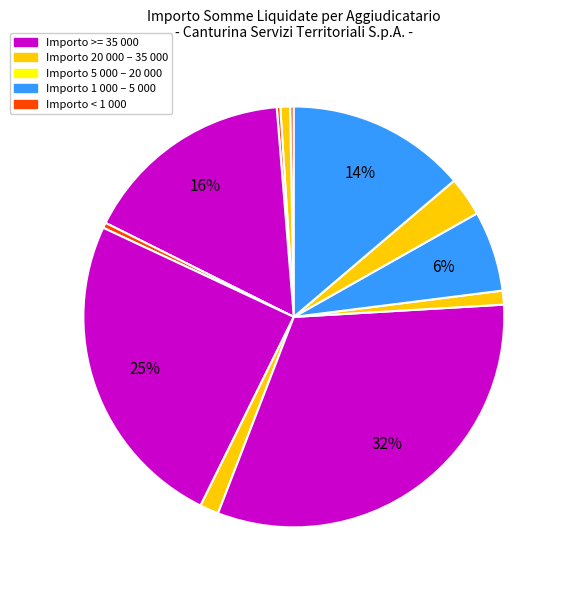

Is there a majority slice in this chart?

No